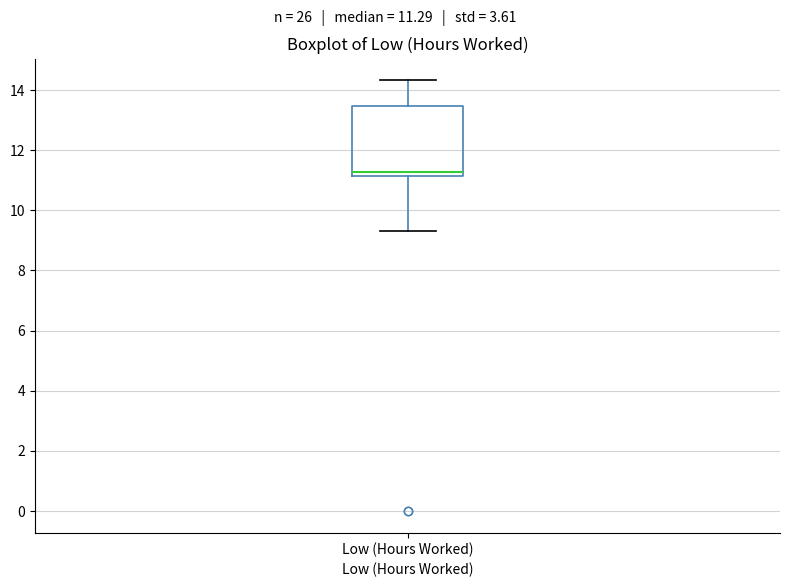

Transcribe this box plot: give where the median line is, the range the box spans, and where the two whiskers end, as read against the y-axis. The values are not printed on the chart, so give them approximately, as read against the axis.

median 11.2 (just above the box's lower edge), box 11.2 to 13.4, whiskers 9.4 to 14.4